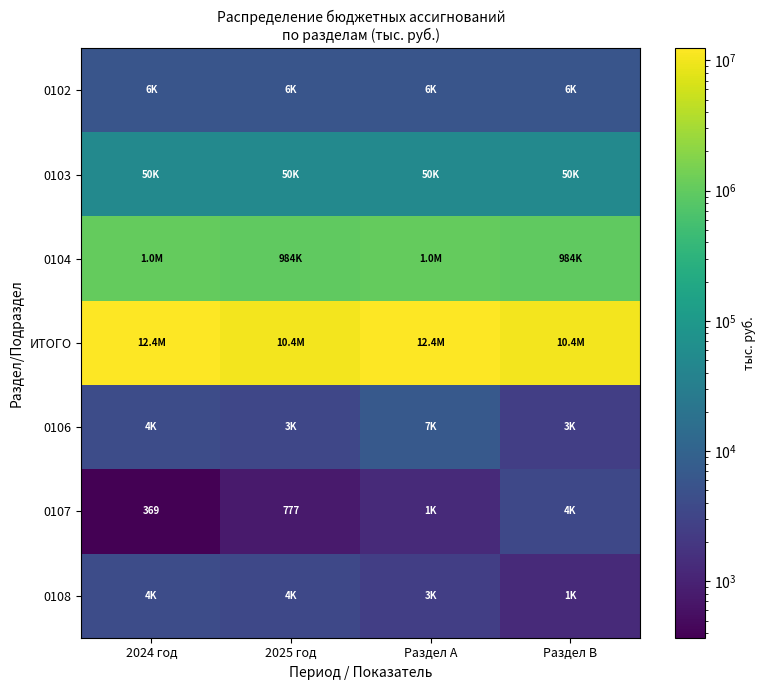

How many data points in 0108 are above 3600?

2